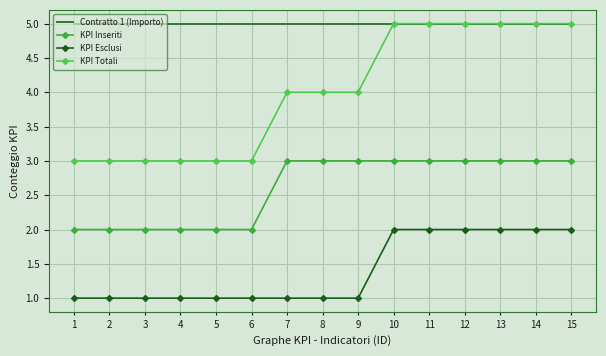

What is the difference between the maximum and minimum values in the KPI Inseriti series?

1